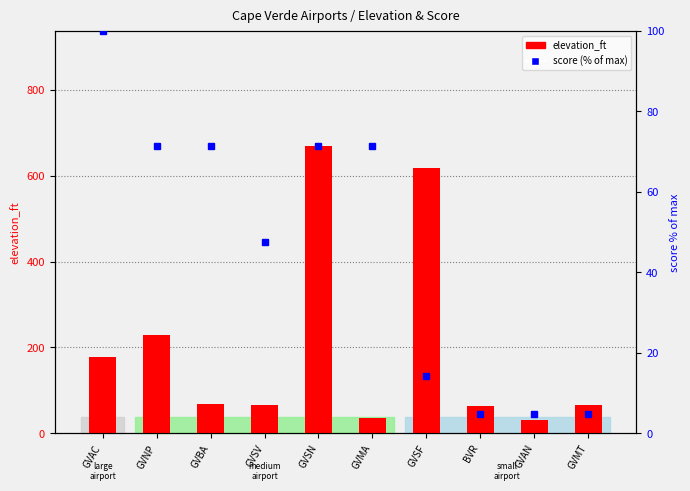

The value of elevation_ft at GVNP is 230.0. True or false?

True